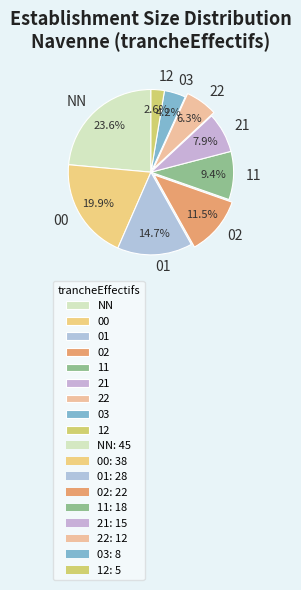

To the nearest percent, what percentage of the pie is NN?

24%